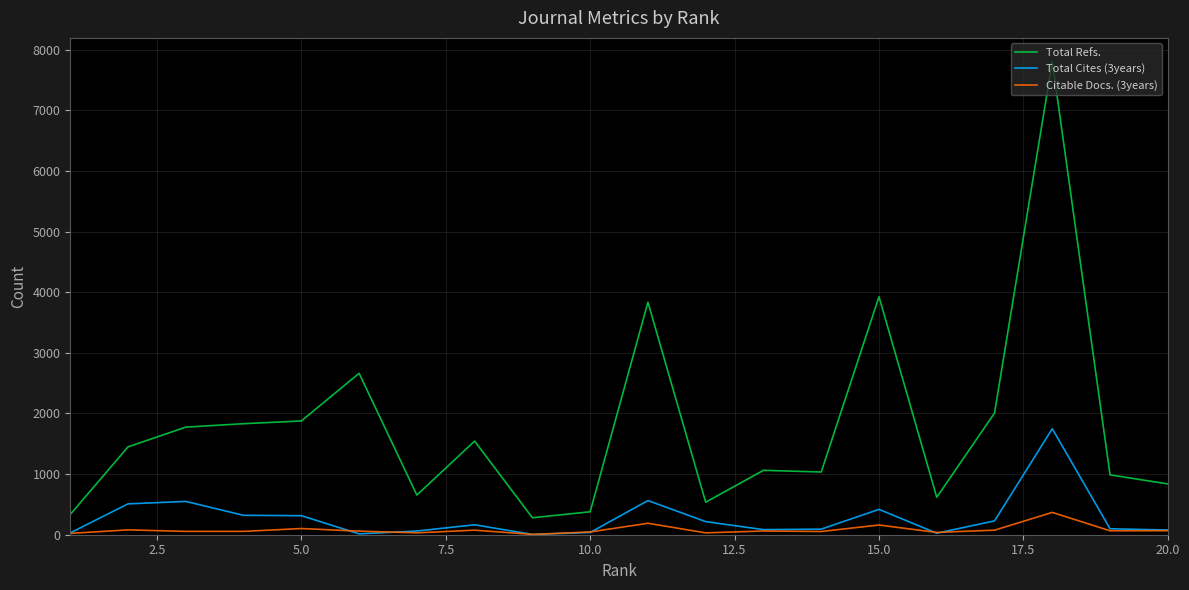

Does the chart have visible grid lines?

Yes